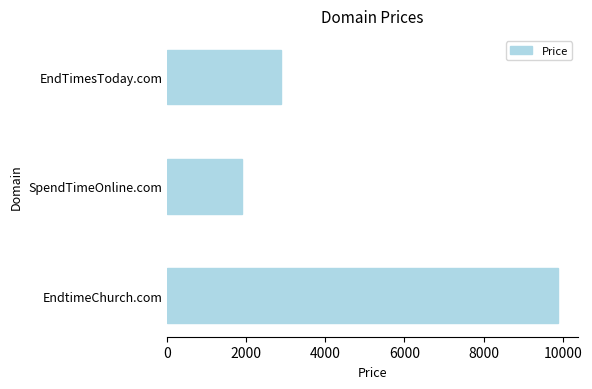

Rank the categories by value from highest to lowest.

EndtimeChurch.com, EndTimesToday.com, SpendTimeOnline.com